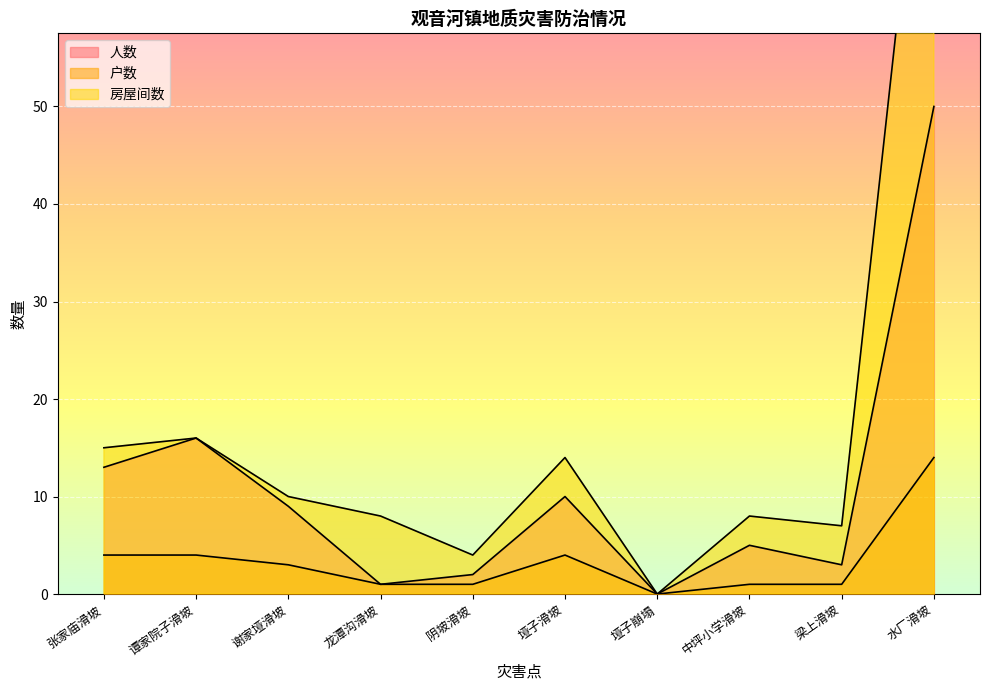

What are all the series names shown in the legend?

人数, 户数, 房屋间数